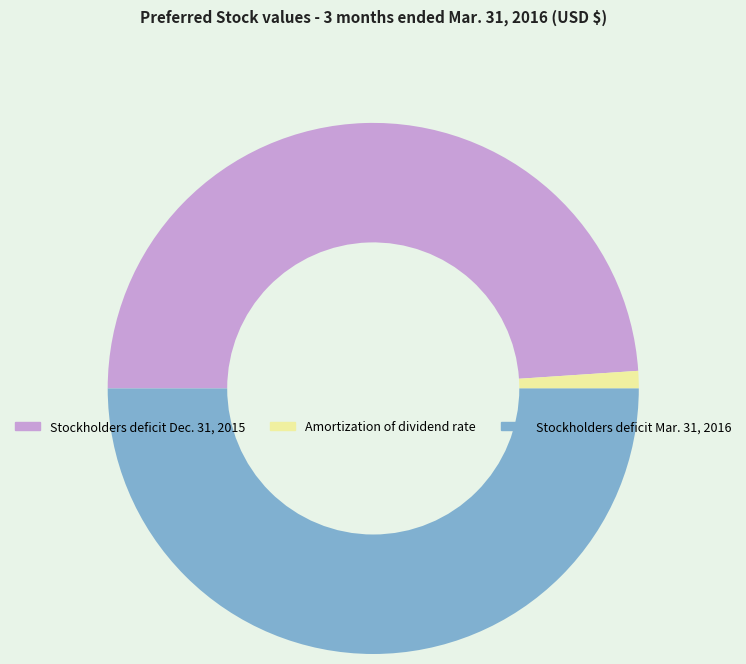

Which slice is the largest?

Stockholders deficit Mar. 31, 2016